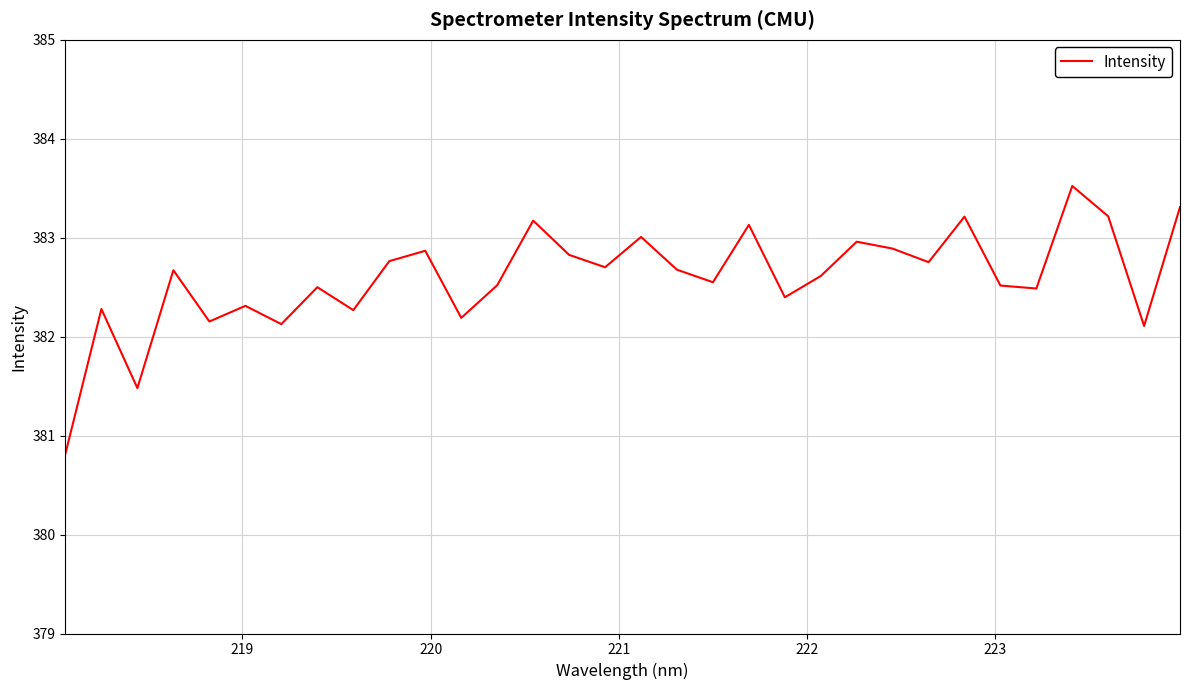

What is the difference between the maximum and second lowest values?

2.0